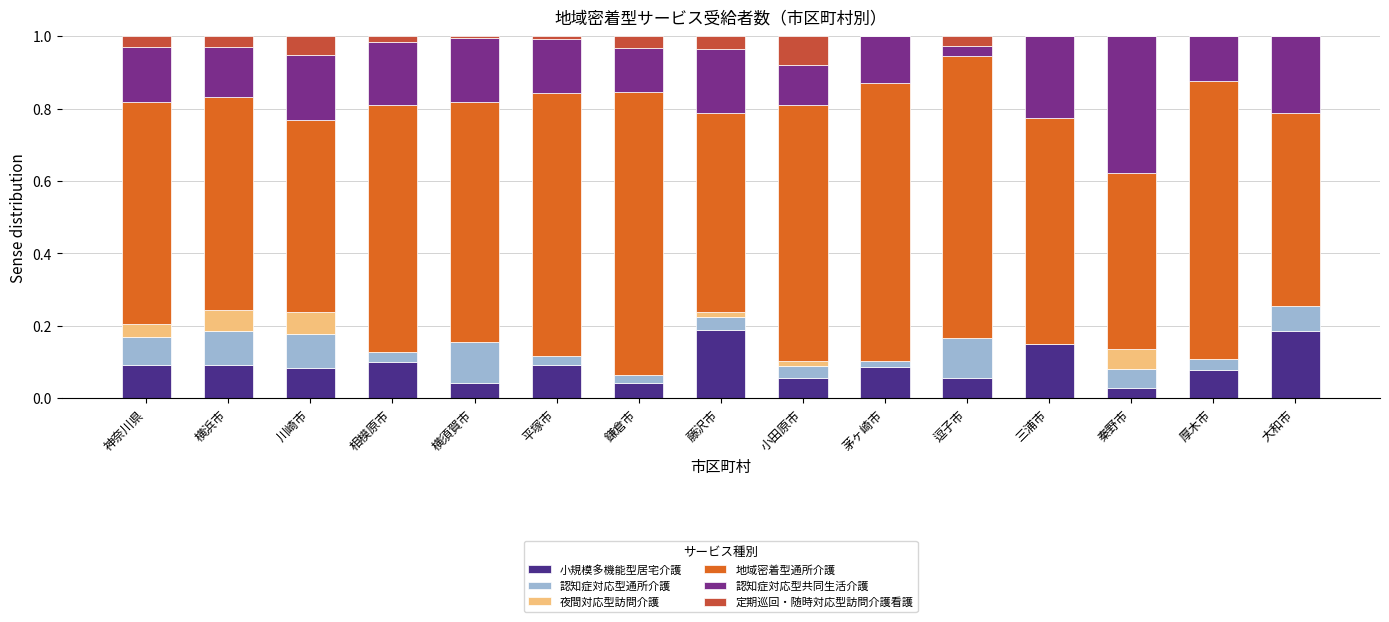

How many series are shown in this chart?

6